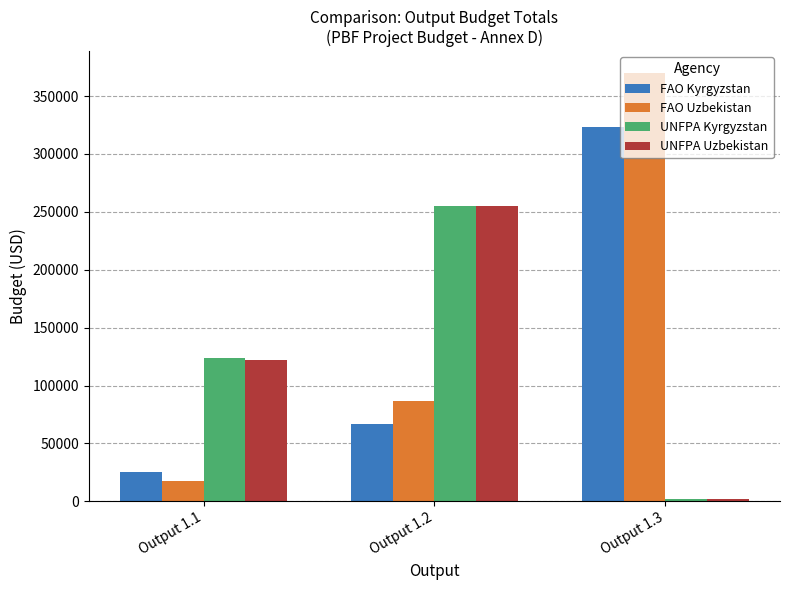

What are all the series names shown in the legend?

FAO Kyrgyzstan, FAO Uzbekistan, UNFPA Kyrgyzstan, UNFPA Uzbekistan